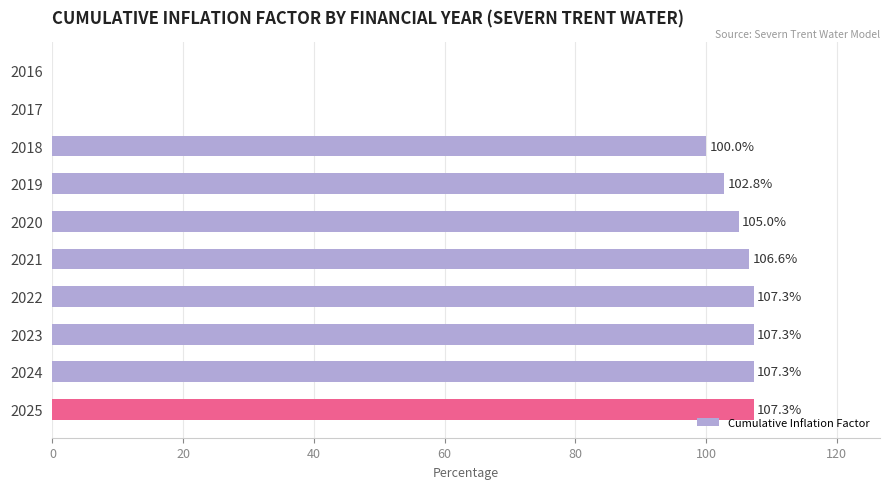

True or false: the data shows 106.6 at 2021.

True